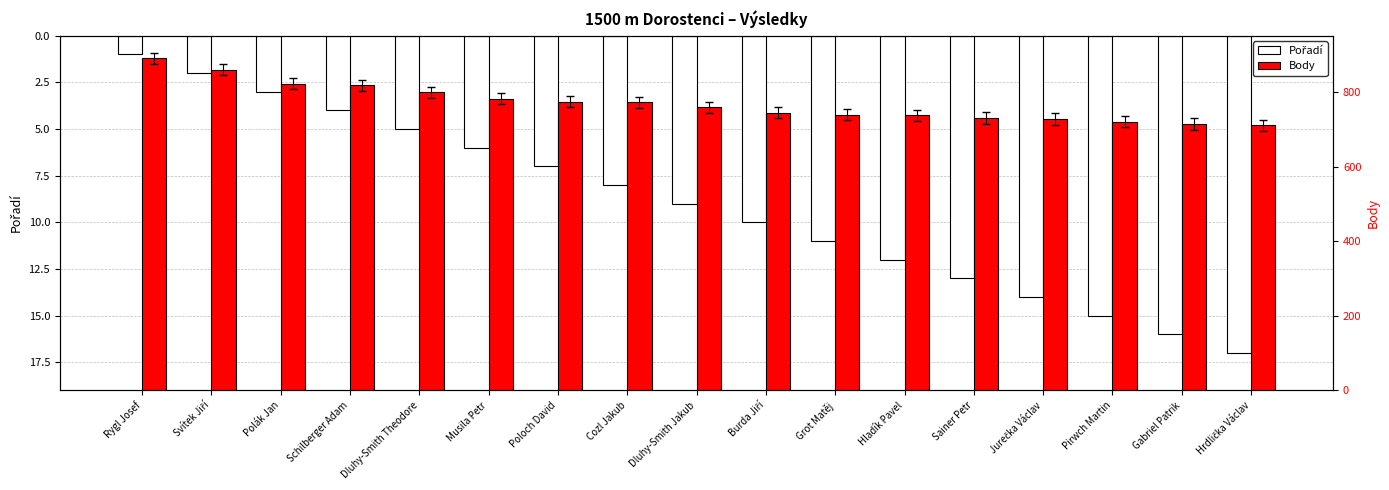

Between Rygl Josef and Sainer Petr, which series saw the biggest shift?

Body